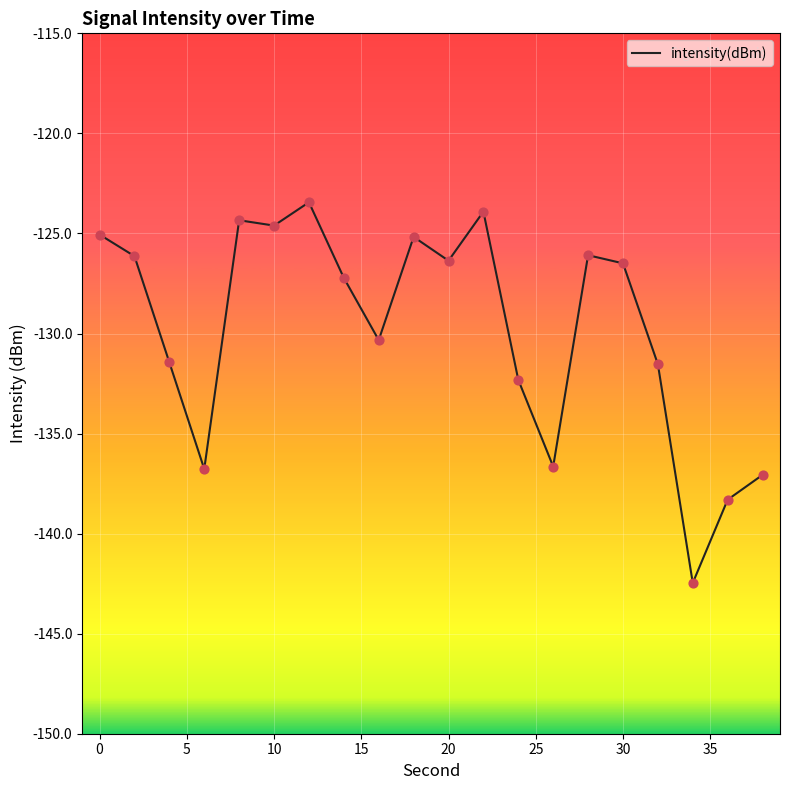

What is the maximum value shown in the chart?

-123.4